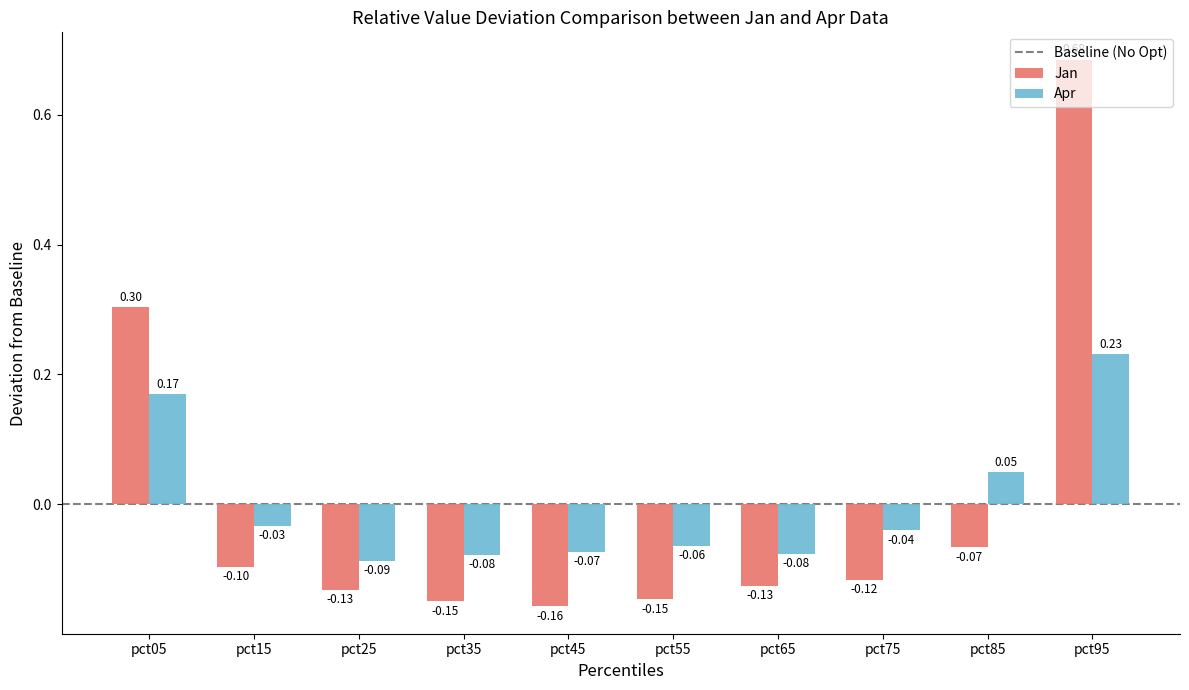

What is the difference between the maximum and minimum values in the Jan series?

0.8